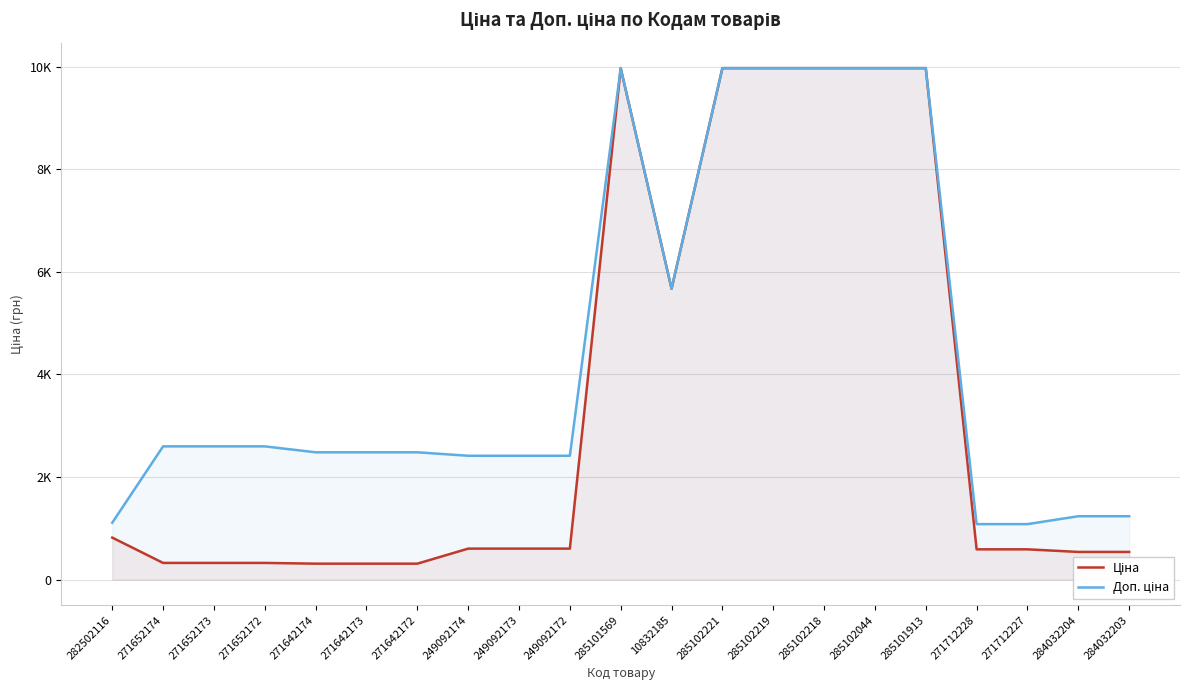

Which series has the largest total across all categories?

Доп. ціна